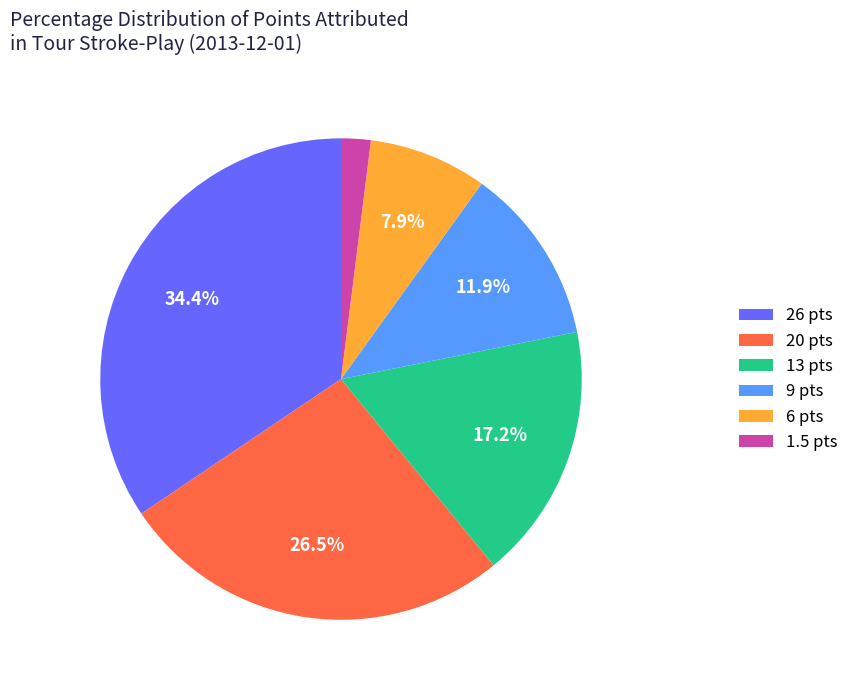

Is it true that 1.5 pts is 2% of the pie?

True